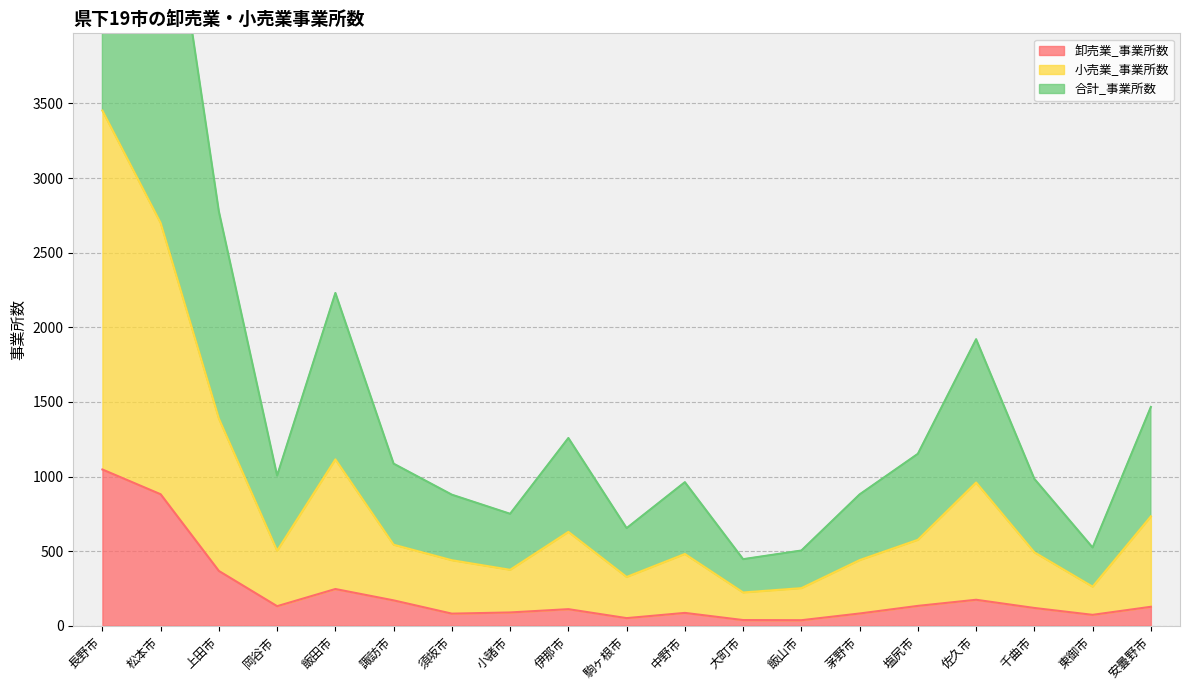

Reading left to right, extract all data points from this chart.

卸売業_事業所数: 1047	881	367	131	246	170	81	89	111	51	86	38	37	82	133	174	119	73	127
小売業_事業所数: 3452	2699	1388	503	1115	543	439	375	629	327	481	223	252	440	576	960	492	262	733
合計_事業所数: 6904	5398	2776	1006	2230	1086	878	750	1258	654	962	446	504	880	1152	1920	984	524	1466